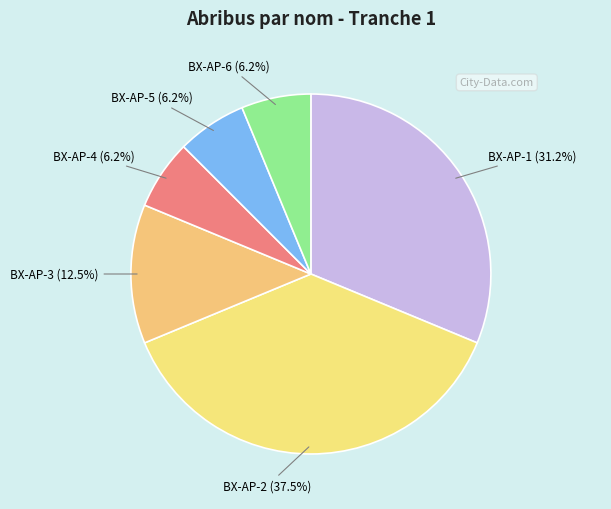

Which slice is the largest?

BX-AP-2